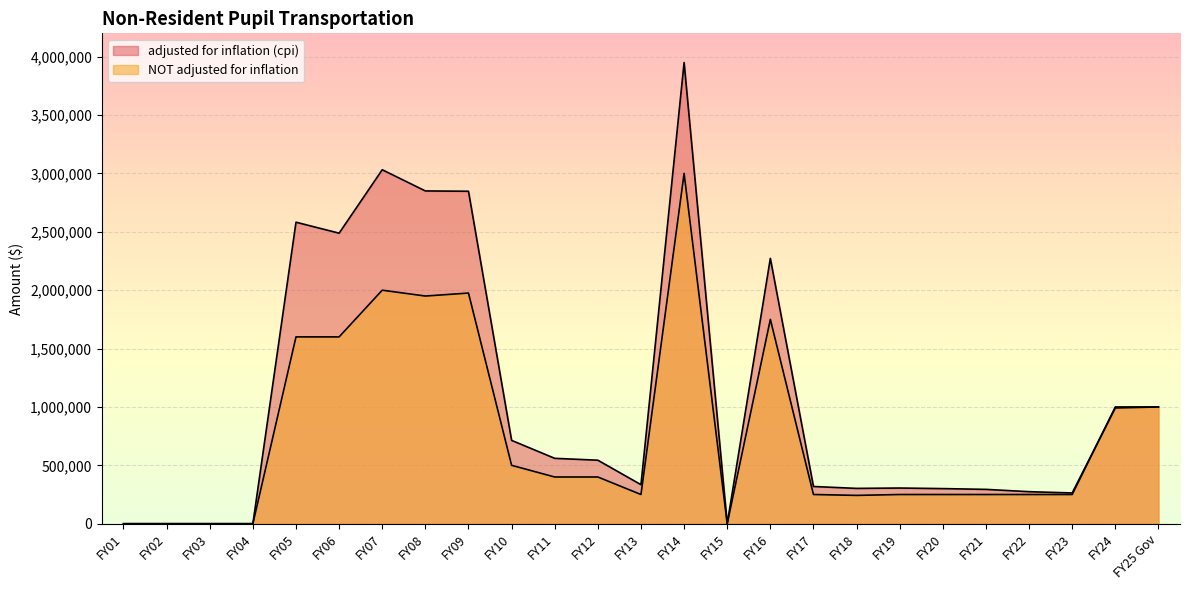

At which label does adjusted for inflation (cpi) reach its minimum?

FY01